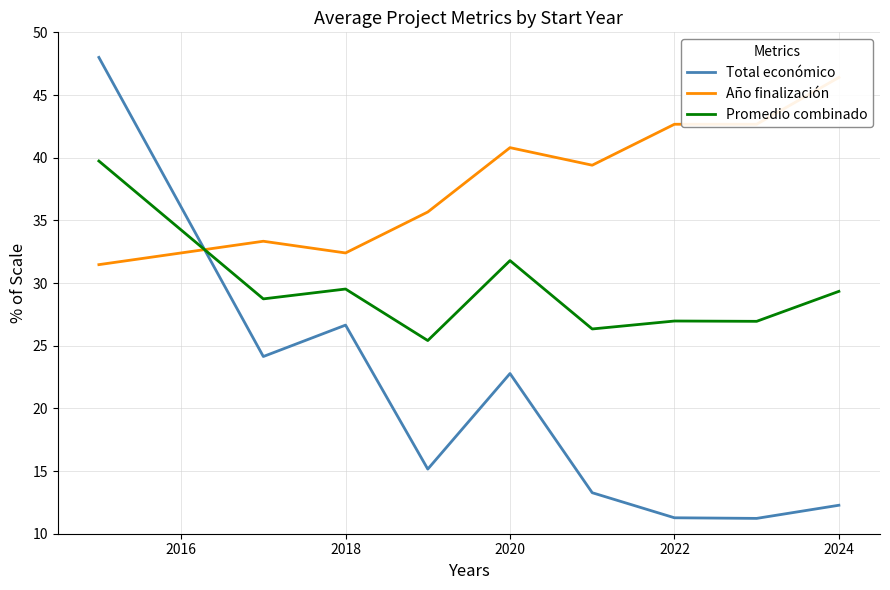

Reading left to right, extract all data points from this chart.

Total económico: 48.0	24.1	26.6	15.2	22.8	13.3	11.3	11.2	12.3
Año finalización: 31.5	33.3	32.4	35.7	40.8	39.4	42.7	42.7	46.4
Promedio combinado: 39.7	28.7	29.5	25.4	31.8	26.3	27.0	26.9	29.3